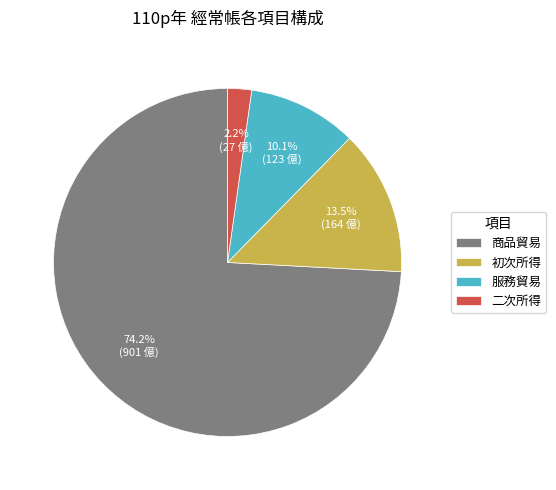

Approximately how many times larger is the value at 初次所得 compared to 二次所得?

6.1